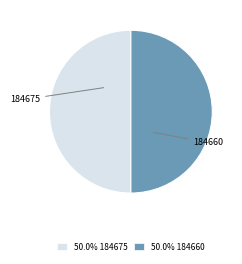

Rank the categories by value from highest to lowest.

184675, 184660